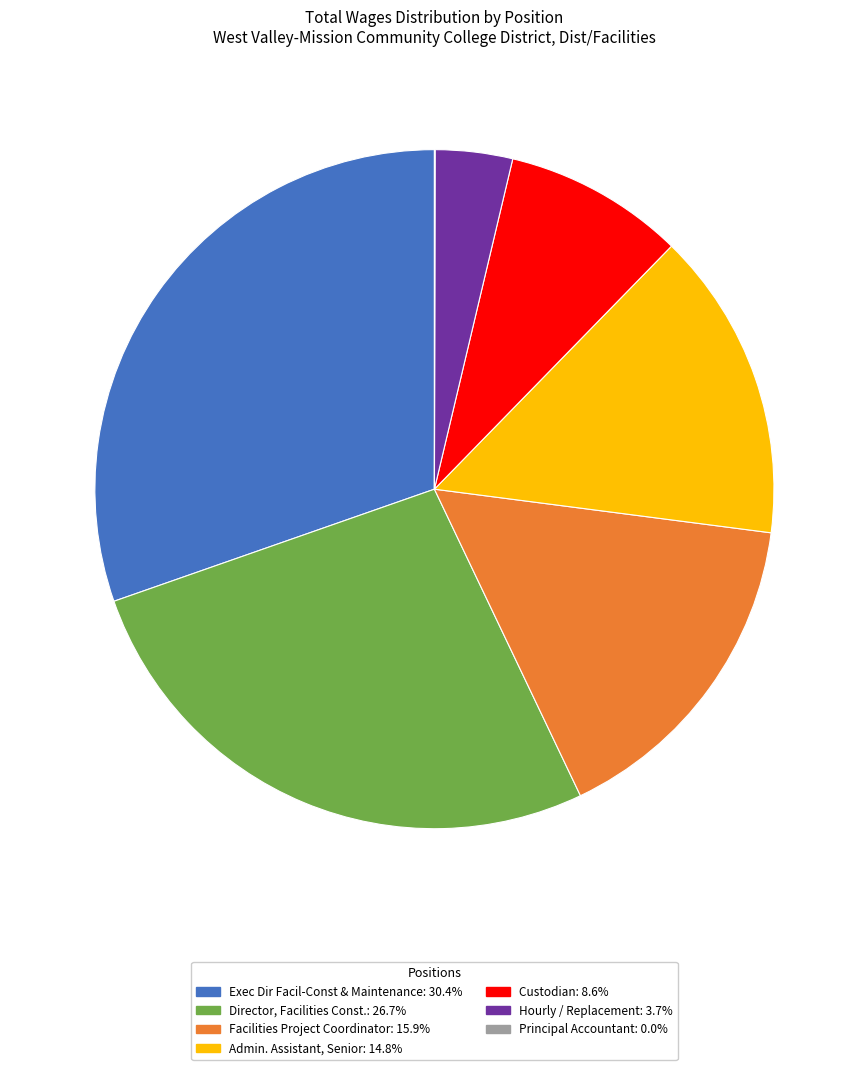

Does Exec Dir Facil-Const & Maintenance represent more than half of the total?

No